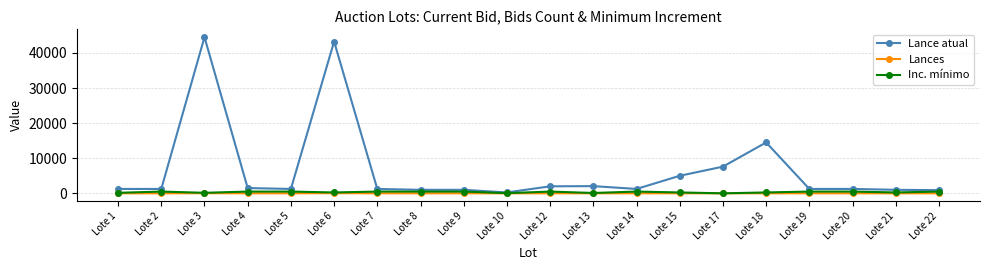

Is it true that Lances equals 1 at Lote 12?

True